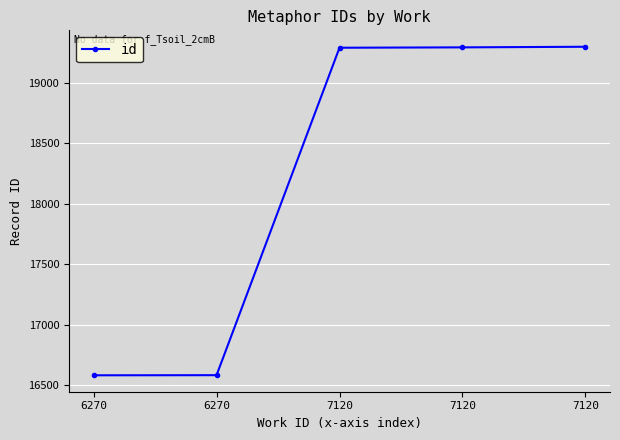

Rank the categories by value from highest to lowest.

7120, 7120, 7120, 6270, 6270